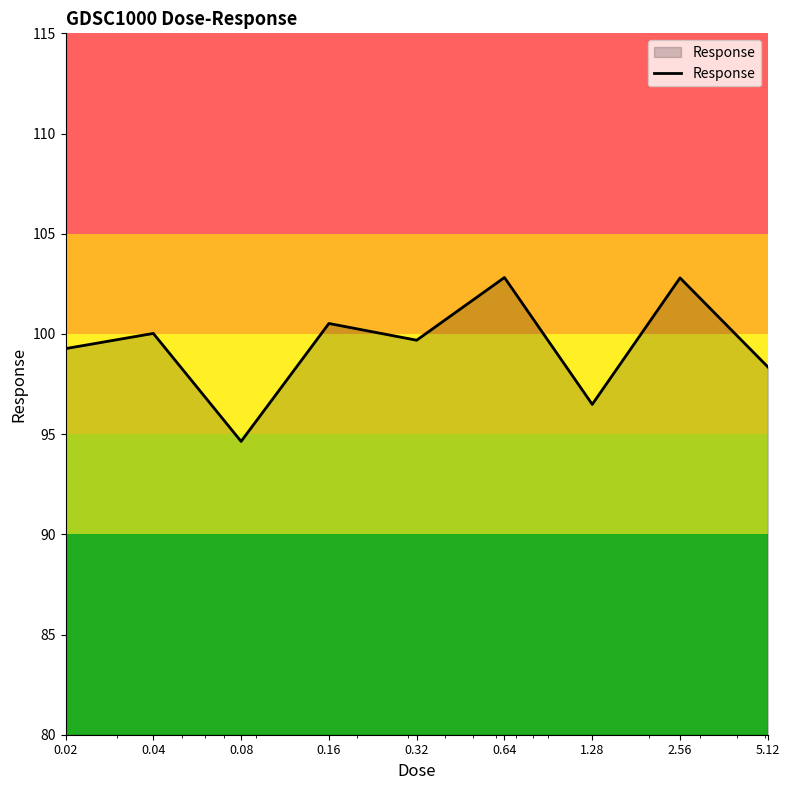

What is the minimum value shown in the chart?

94.6